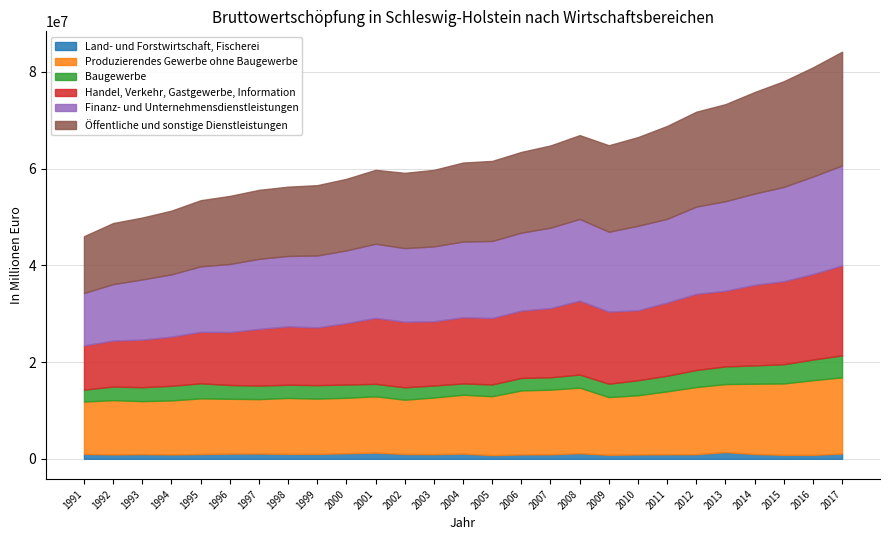

Reading left to right, what are all the values shown in this chart?

Land- und Forstwirtschaft, Fischerei: 1013062	908573	973127	905276	989250	1079068	1094271	1033217	1018895	1147891	1287029	1001589	968880	1078469	766079	908372	936514	1150906	832468	905199	939231	956787	1398735	991863	830305	812695	1094781
Produzierendes Gewerbe ohne Baugewerbe: 10828897	11218160	10949259	11165311	11499775	11325099	11247475	11545112	11422126	11465462	11633525	11214764	11704426	12166548	12176983	13223032	13354116	13568656	11920919	12235313	13009921	13880127	14053972	14531519	14750865	15444310	15735329
Baugewerbe: 2460358	2813687	2878679	3025026	3111222	2859422	2794064	2735017	2787489	2740694	2573745	2561522	2481692	2334579	2432513	2583022	2565033	2696428	2768984	3105324	3229625	3523052	3649255	3783715	3966748	4261091	4546372
Handel, Verkehr, Gastgewerbe, Information: 9139676	9506047	9834609	10164470	10650359	10937037	11712799	12064082	11931260	12692218	13632468	13556326	13275514	13676754	13737215	13915944	14305701	15274695	14902493	14464401	15125270	15735268	15646518	16660757	17160212	17678072	18586075
Finanz- und Unternehmensdienstleistungen: 10833911	11663492	12435735	12867564	13529578	14066051	14483964	14552799	14864555	15028056	15331250	15212921	15475679	15648674	15913127	16111488	16617219	16889934	16506082	17450170	17299257	18037422	18495426	18858814	19490866	20148067	20668701
Öffentliche und sonstige Dienstleistungen: 11734173	12618864	12795732	13168899	13666161	14068724	14257357	14319578	14535294	14793390	15272660	15558075	15814129	16327362	16545786	16689272	16991246	17320082	17880240	18337339	19199574	19609659	20060464	20980492	21848331	22563537	23513923